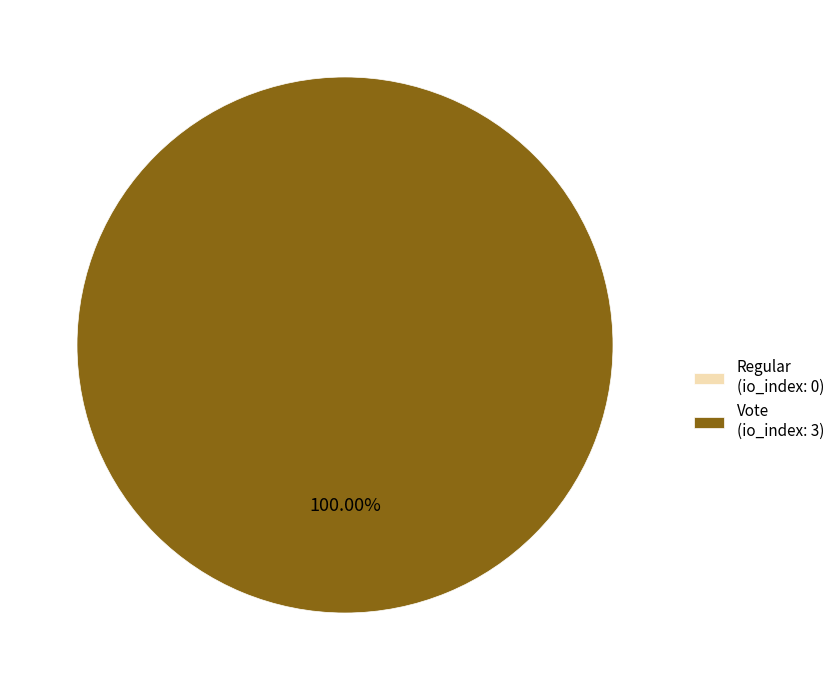

What is the smallest slice in the pie chart?

Regular